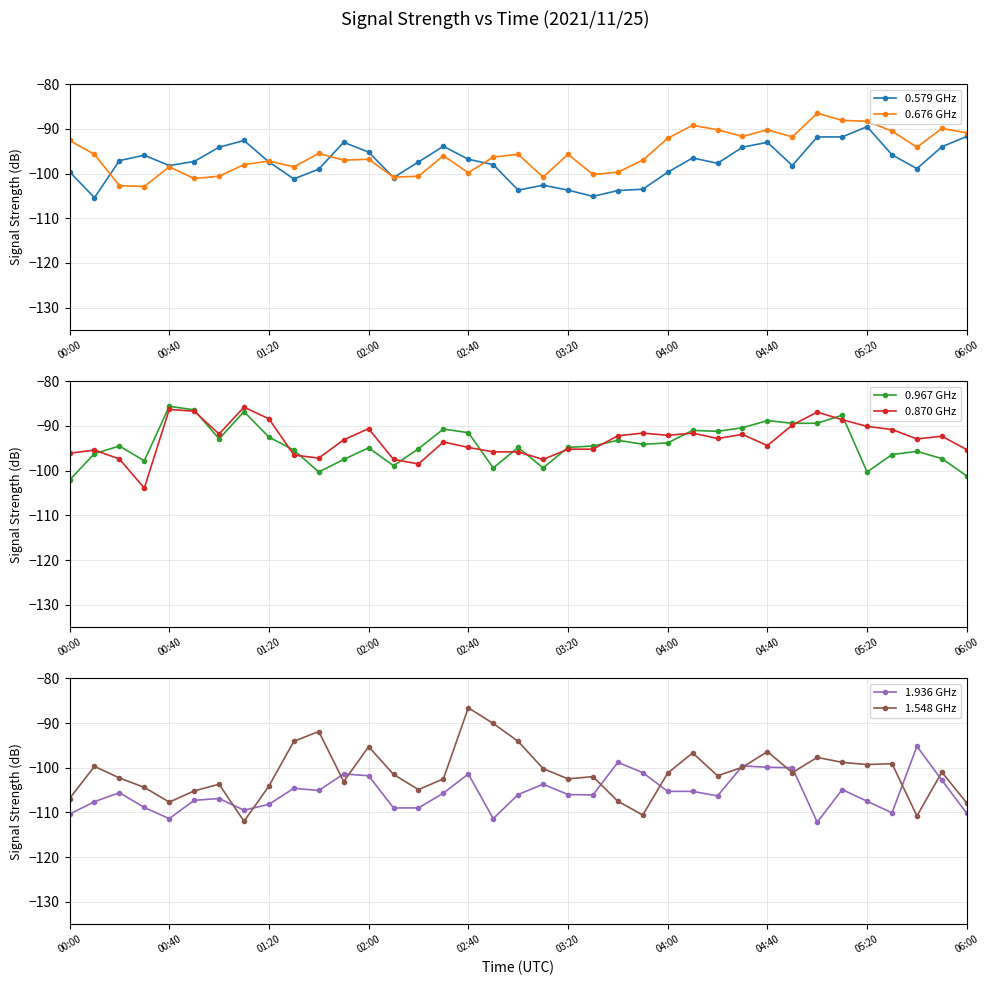

What is the lowest value of the 0.967 GHz series?

-102.1